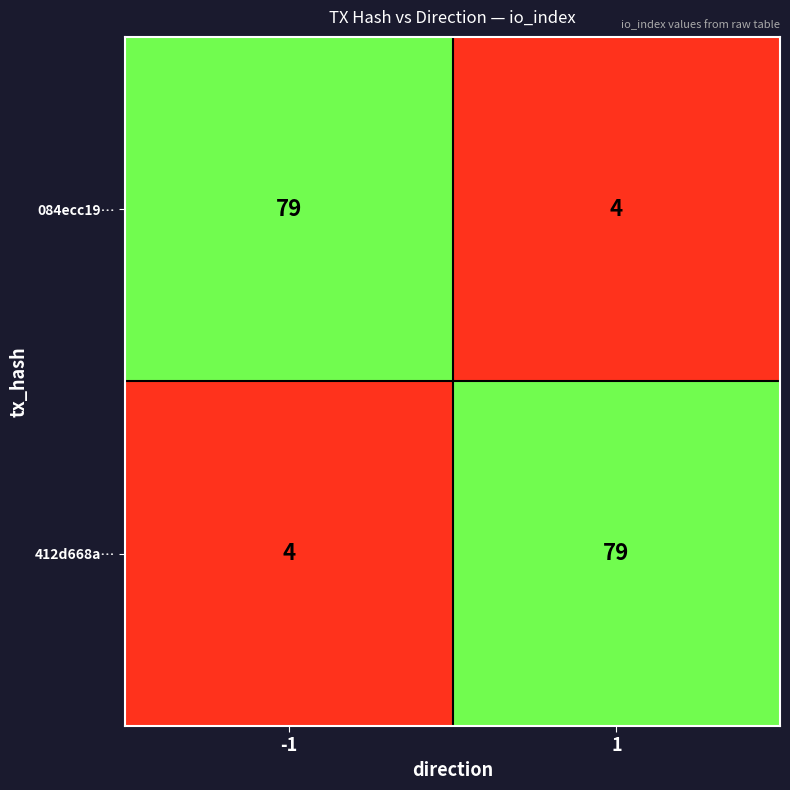

What is the sum of the 084ecc19… values at -1 and 1?

83